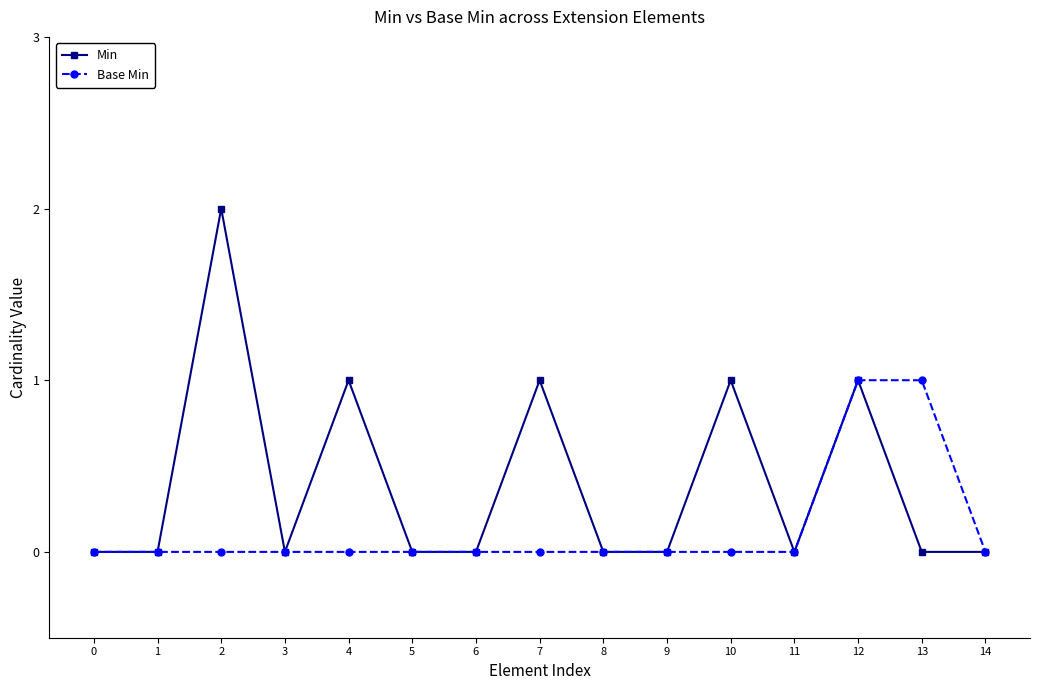

The Min series shows -1 at 9. True or false?

False